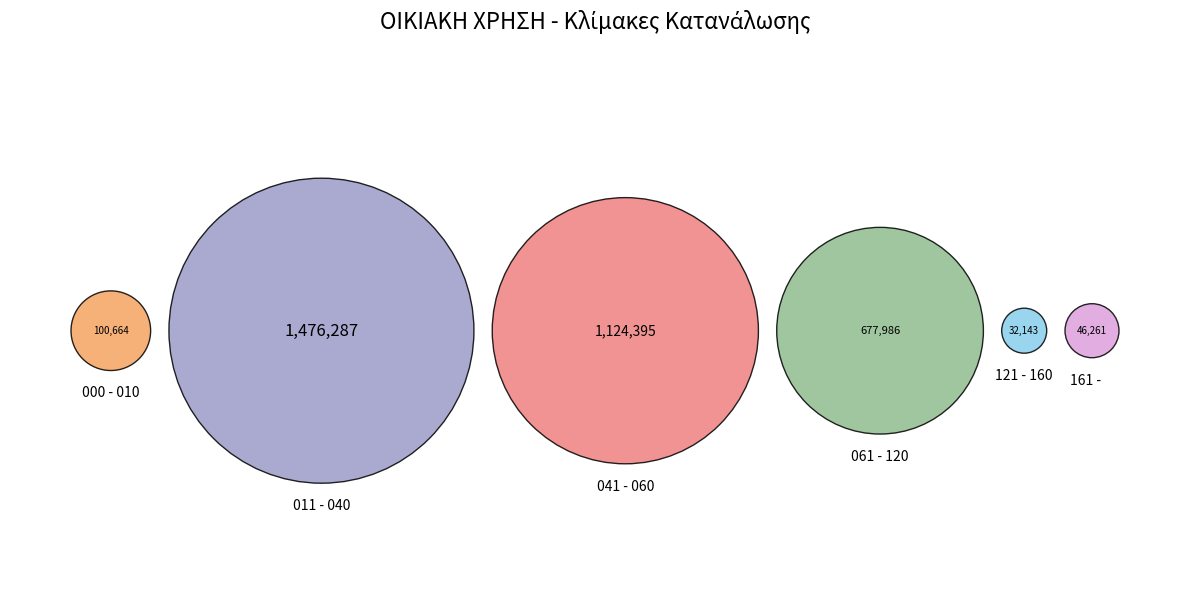

The 061 - 120 slice represents 27% of the pie. True or false?

False